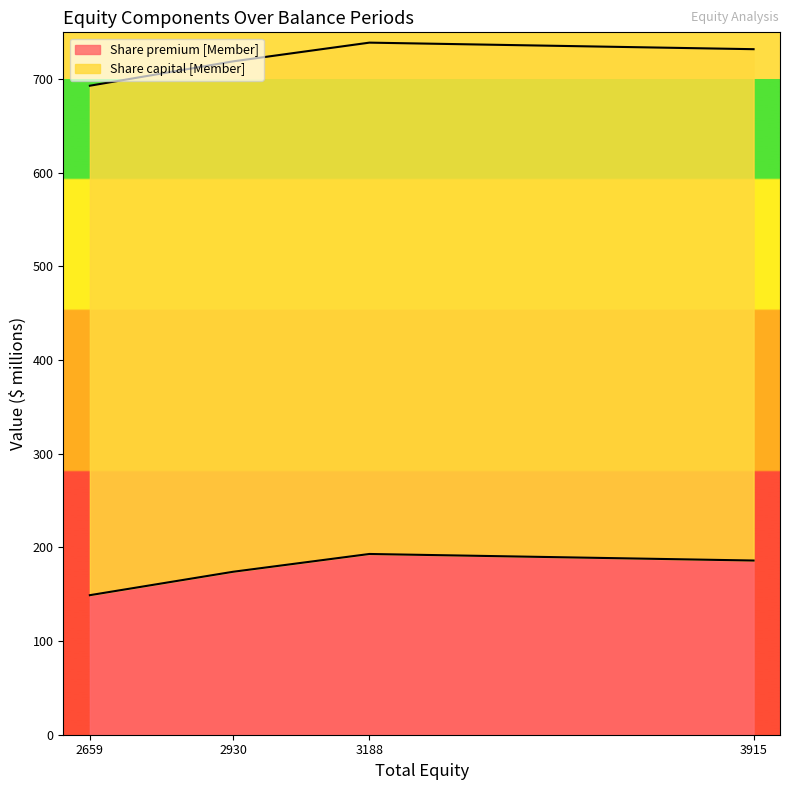

The chart shows a value of 719 at 2930. True or false?

True